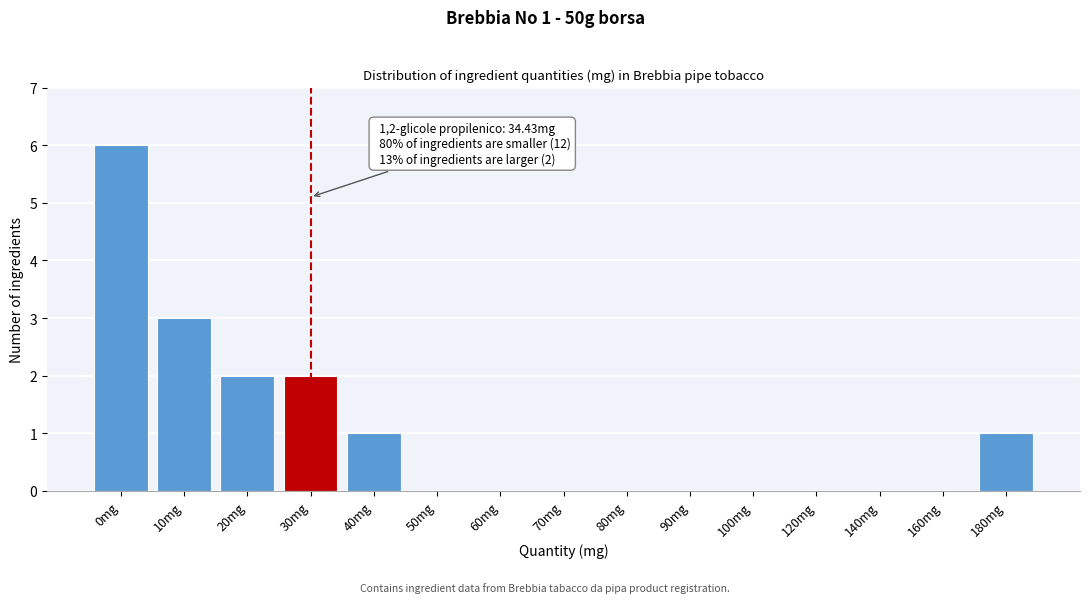

Reading right to left, extract all data points from this chart.

180mg=1	160mg=0	140mg=0	120mg=0	100mg=0	90mg=0	80mg=0	70mg=0	60mg=0	50mg=0	40mg=1	30mg=2	20mg=2	10mg=3	0mg=6